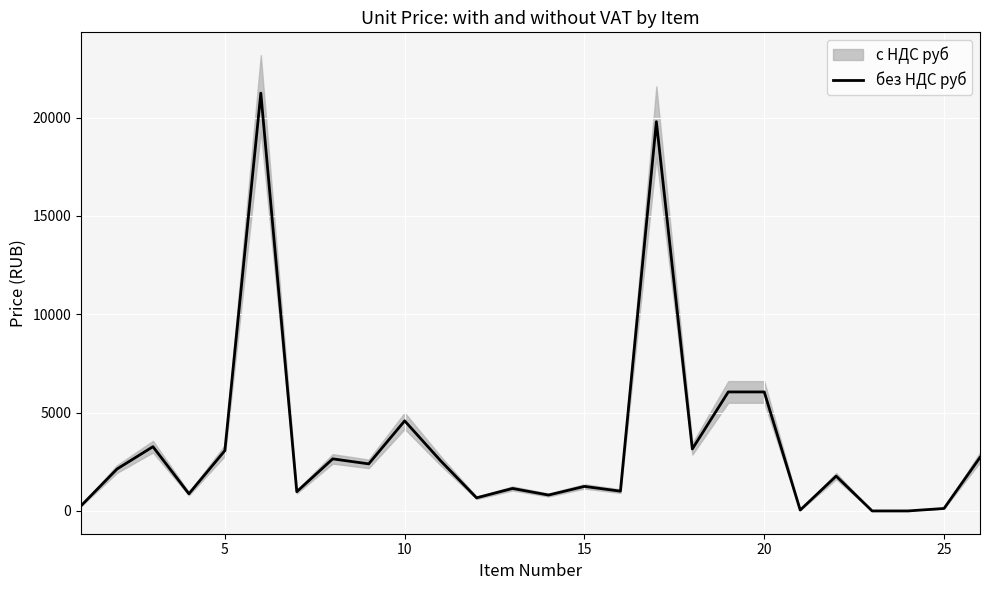

What is the smallest value displayed?

0.6